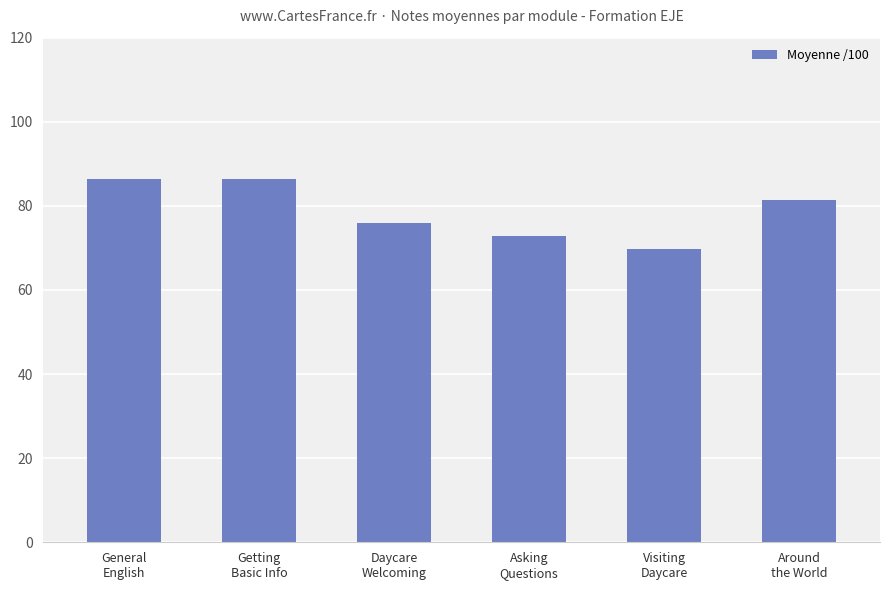

The value at Daycare
Welcoming is 76.0. True or false?

True